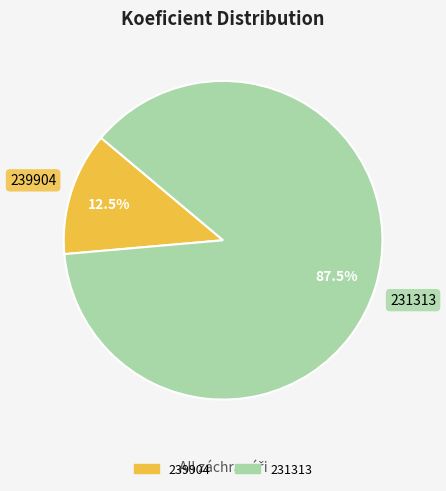

Is the sum of 239904 and 231313 greater than half?

Yes